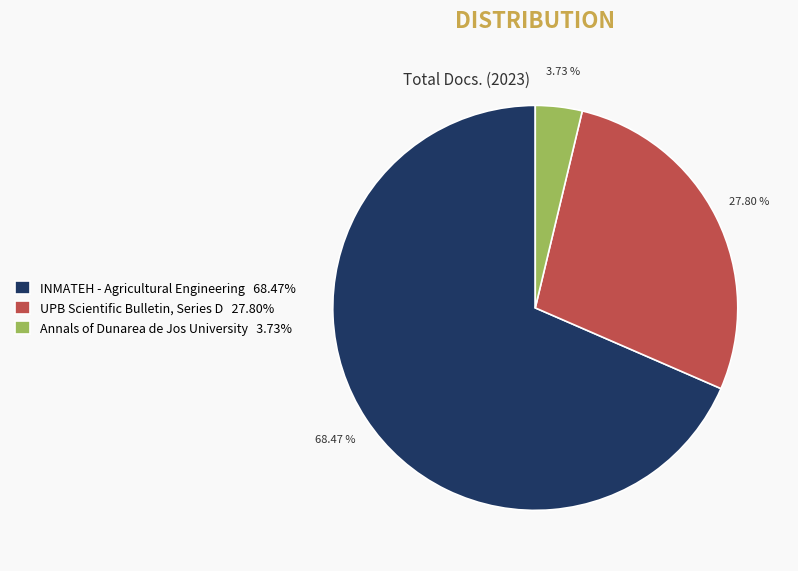

Between Annals of Dunarea de Jos University and INMATEH - Agricultural Engineering, which is larger?

INMATEH - Agricultural Engineering